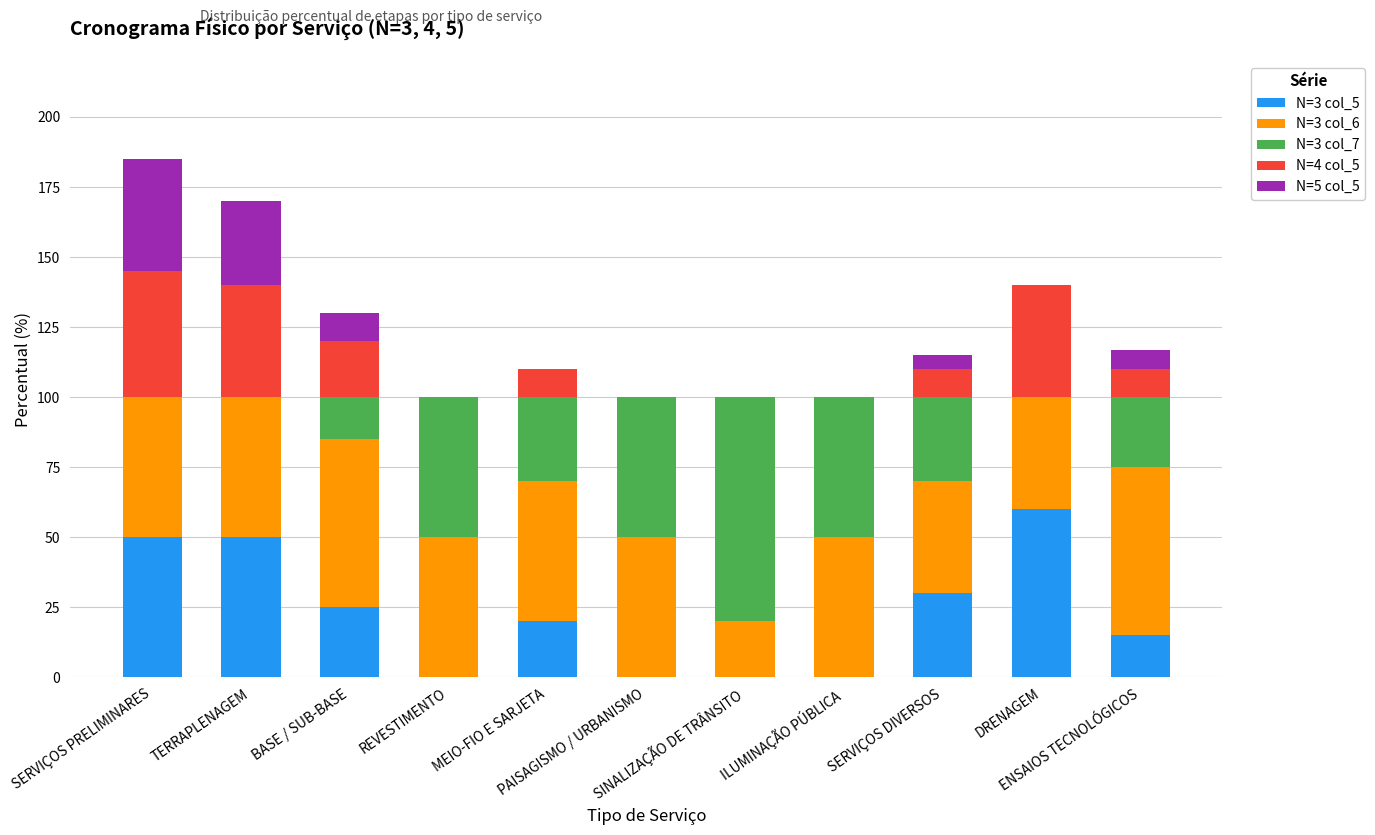

Is it true that N=3 col_5 equals 15 at ENSAIOS TECNOLÓGICOS?

True